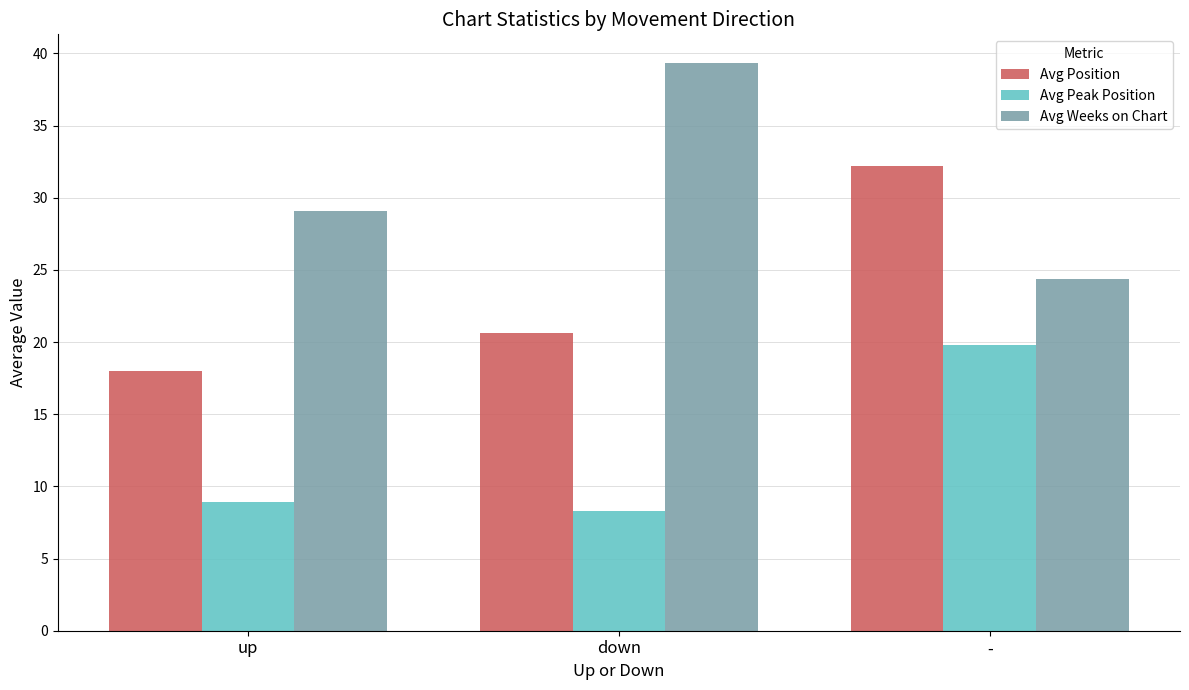

The value of Avg Position at down is 20.6. True or false?

True